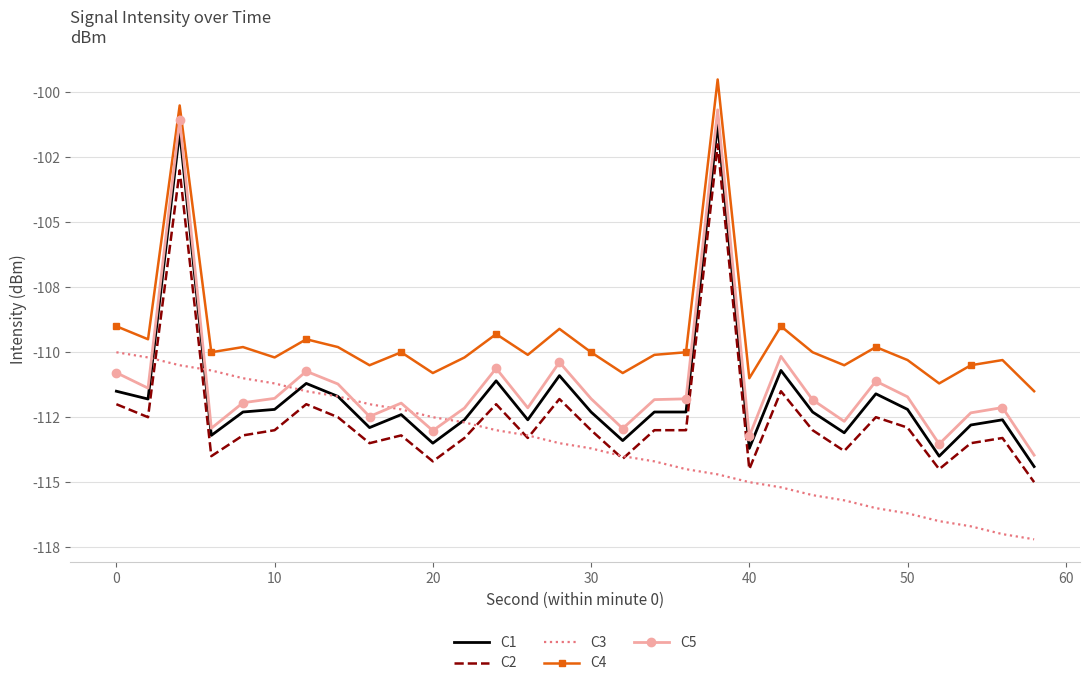

What are all the series names shown in the legend?

C1, C2, C3, C4, C5